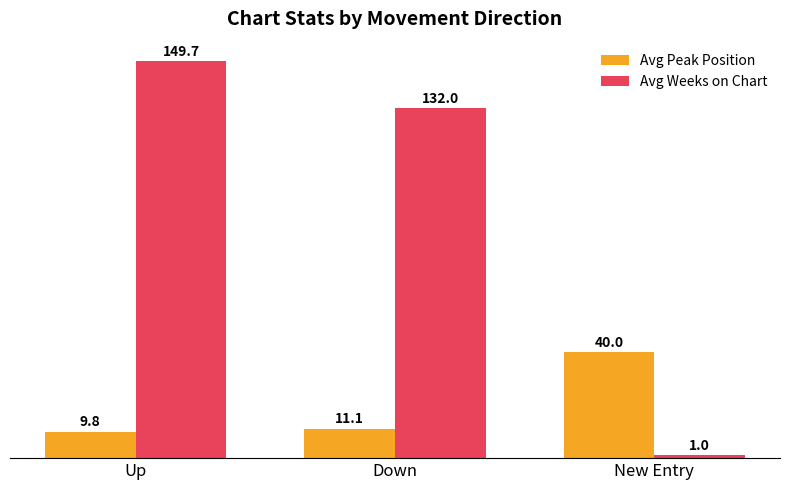

Reading left to right, transcribe all the data shown in this chart.

Avg Peak Position: Up=9.8	Down=11.1	New Entry=40.0
Avg Weeks on Chart: Up=149.7	Down=132.0	New Entry=1.0